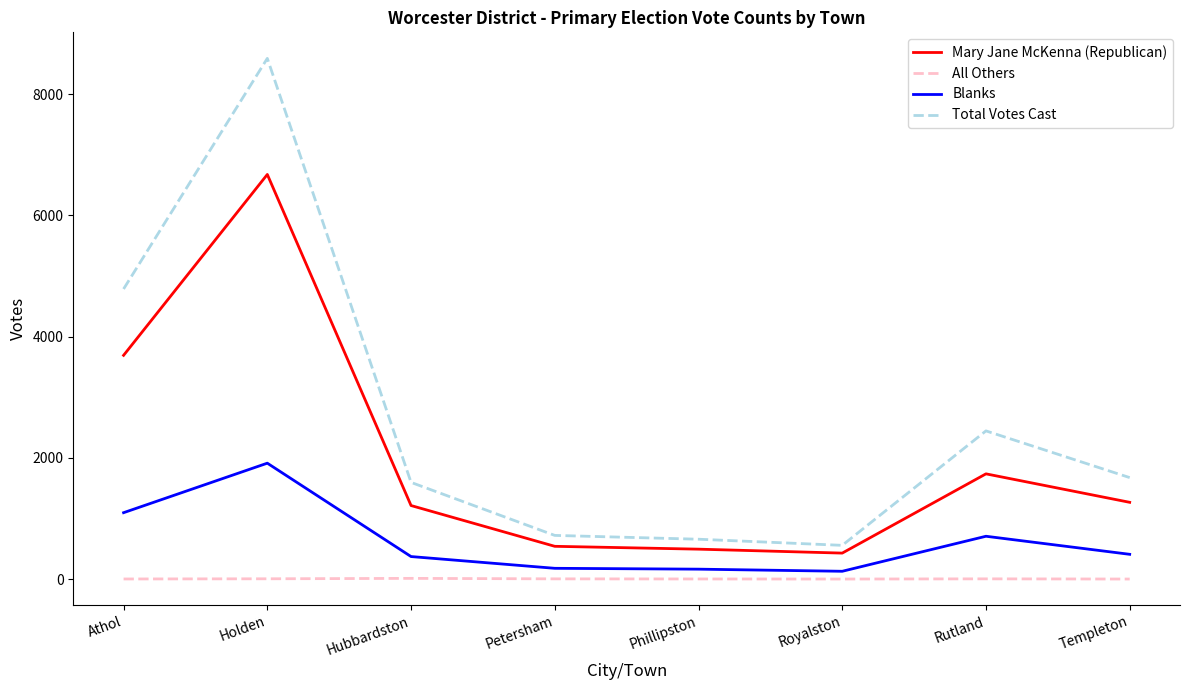

True or false: All Others and Blanks intersect in this chart.

False